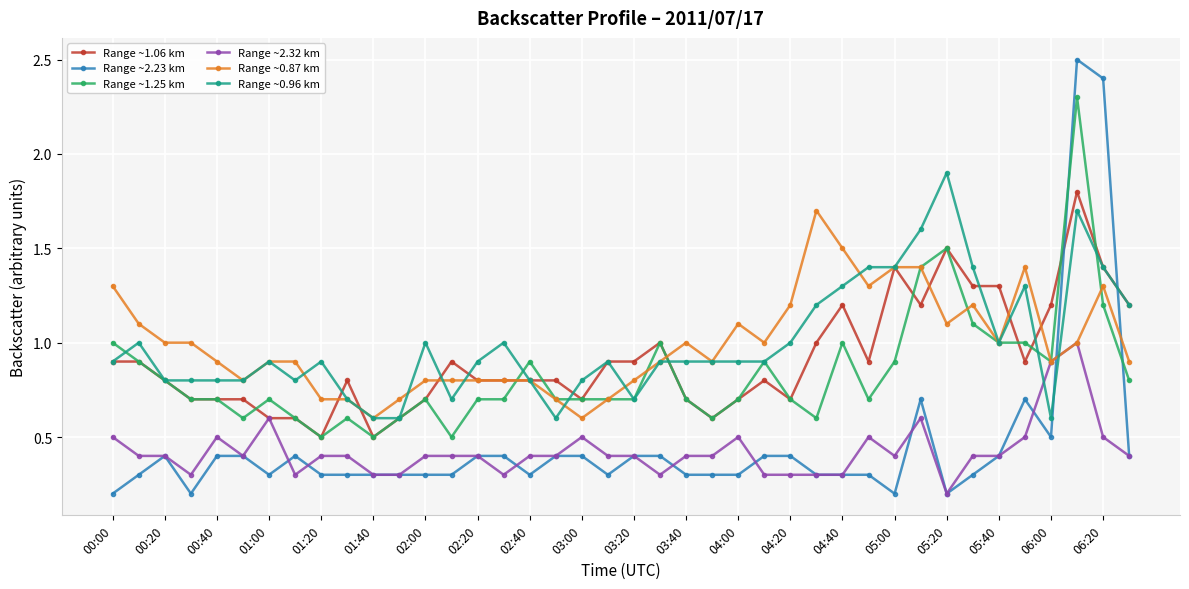

After their last crossing, which series has the higher values: Range ~1.06 km or Range ~0.87 km?

Range ~1.06 km